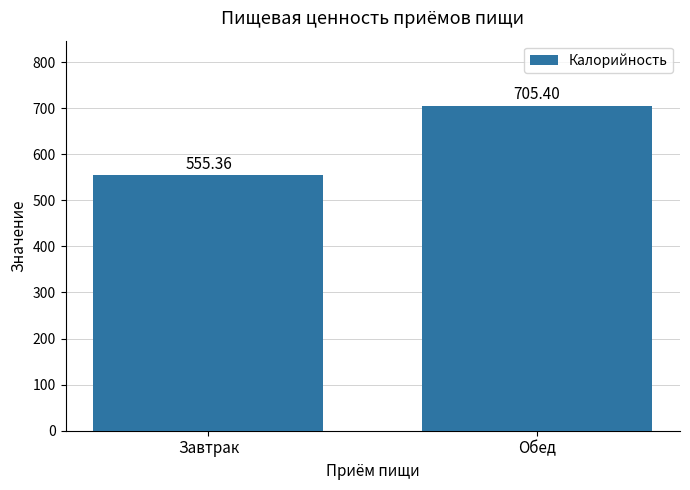

The value at Обед is 340.4. True or false?

False